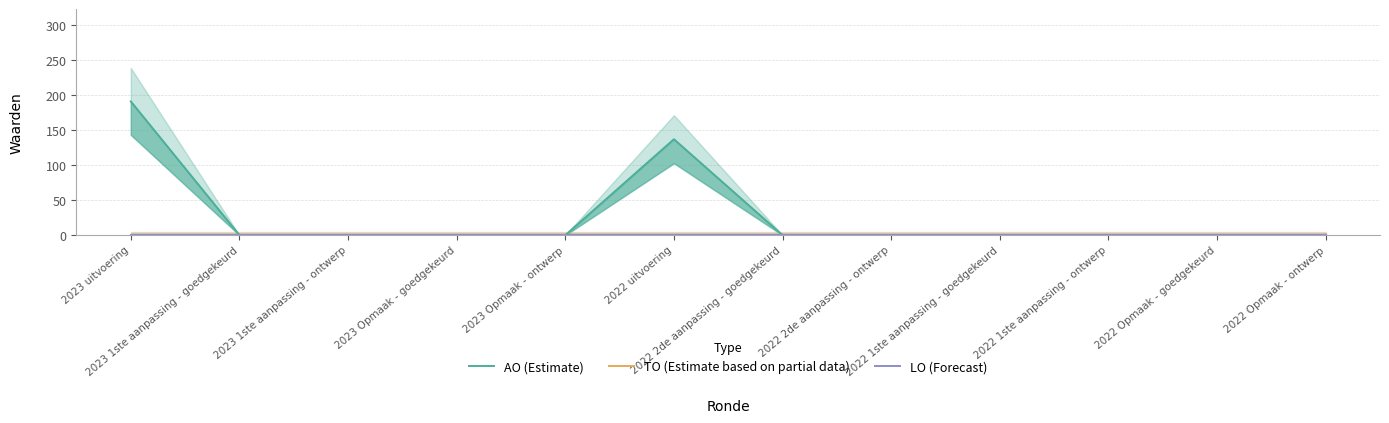

List the series in order of their peak value, highest first.

AO (Estimate), TO (Estimate based on partial data), LO (Forecast)